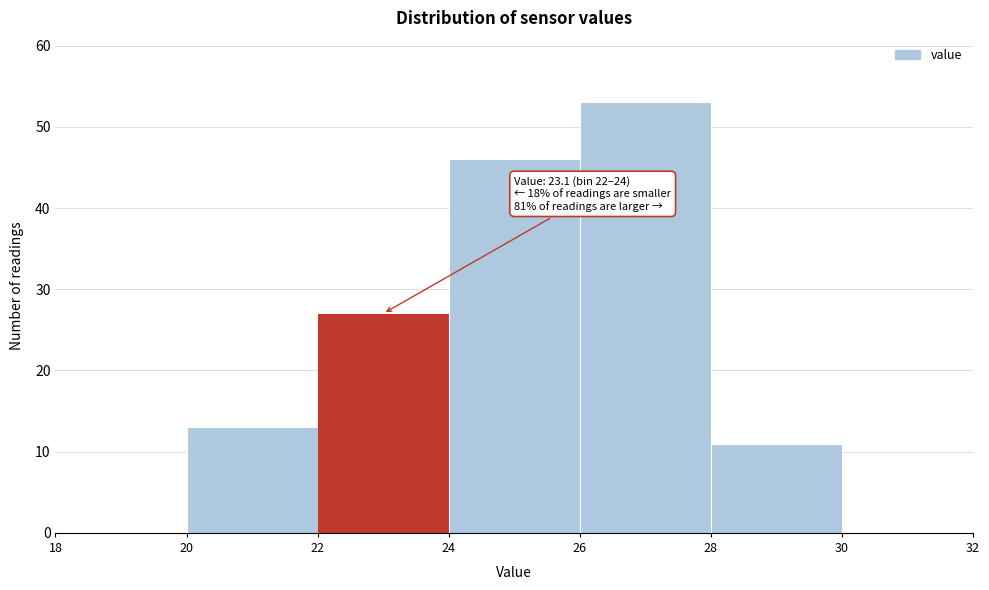

Over which range of the x-axis is the bar tallest?

26 to 28